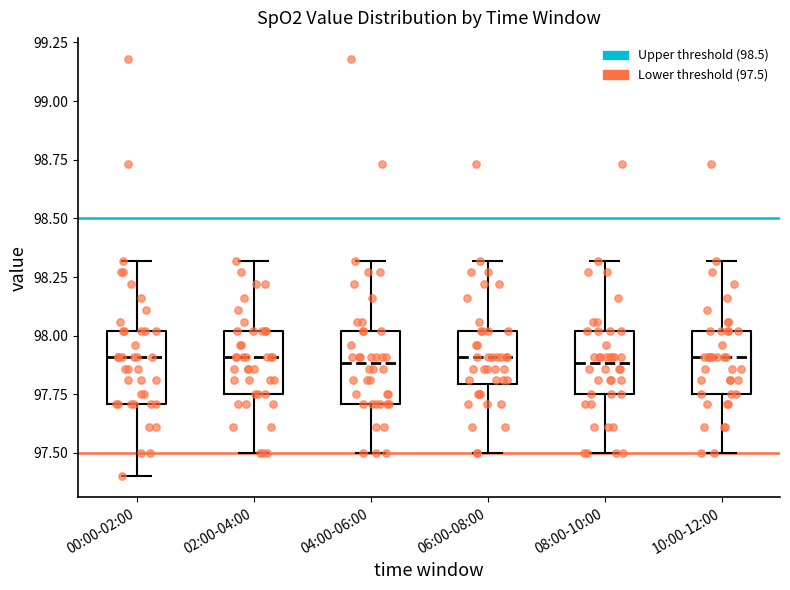

Reading left to right, read every box against the y-axis: the position of its median line, the range the box covers, and the ends of its whiskers. The values are not printed on the chart, so give them approximately, as read against the axis.

00:00-02:00: median 97.90, box 97.70 to 98.00, whiskers 97.40 to 98.30
02:00-04:00: median 97.90, box 97.75 to 98.00, whiskers 97.50 to 98.30
04:00-06:00: median 97.90, box 97.70 to 98.00, whiskers 97.50 to 98.30
06:00-08:00: median 97.90, box 97.80 to 98.00, whiskers 97.50 to 98.30
08:00-10:00: median 97.90, box 97.75 to 98.00, whiskers 97.50 to 98.30
10:00-12:00: median 97.90, box 97.75 to 98.00, whiskers 97.50 to 98.30